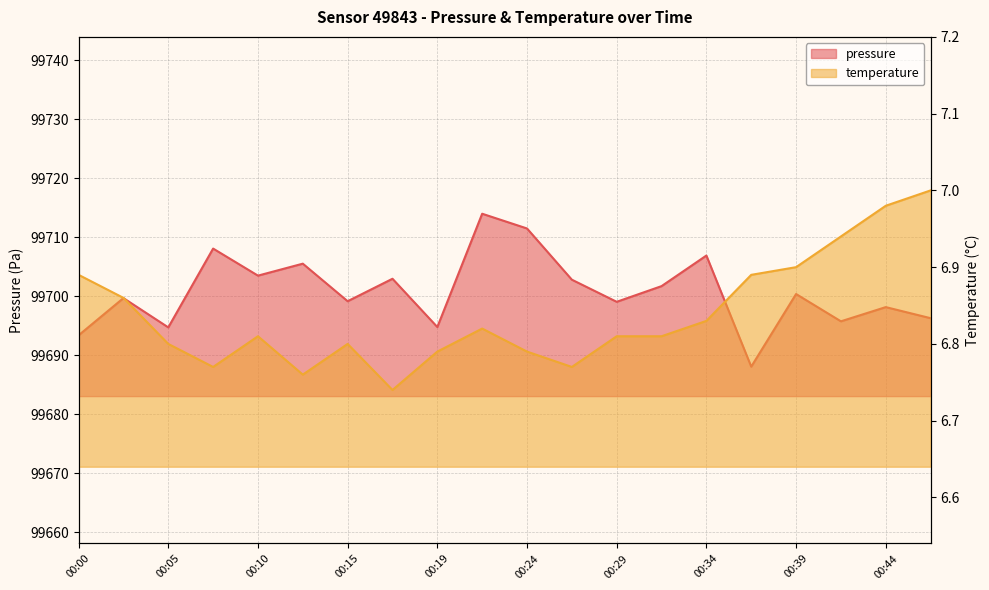

Is it true that temperature equals 4.1 at 00:34?

False